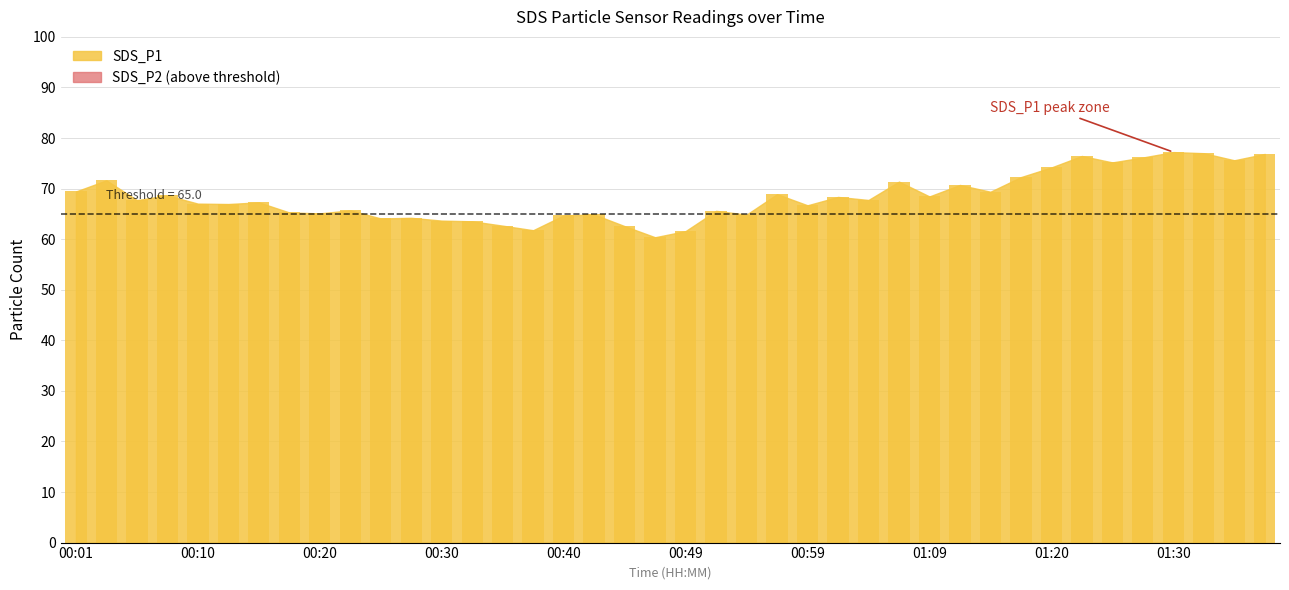

What is the minimum value shown in the chart?

60.4